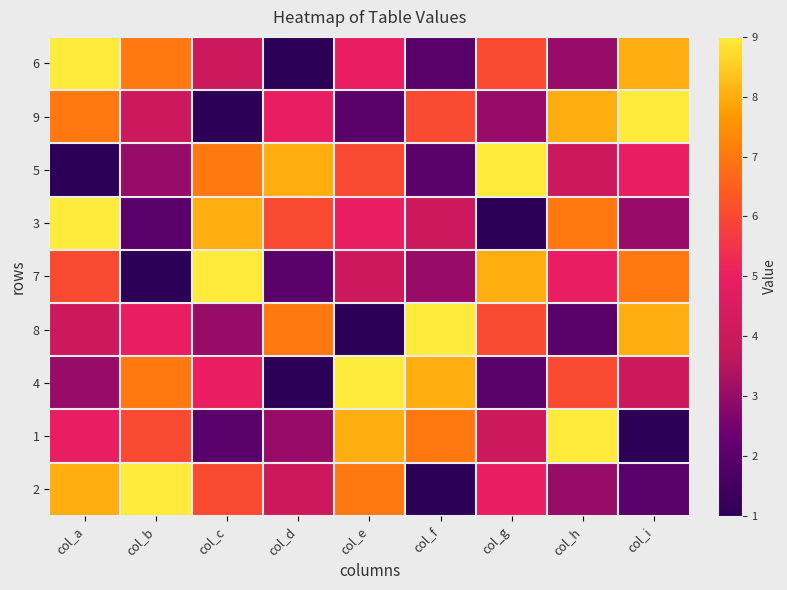

How many series are shown in this chart?

9